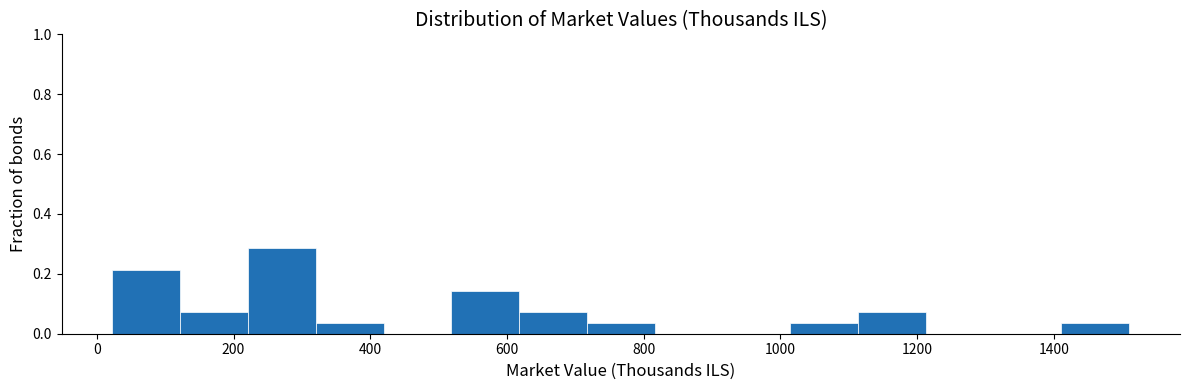

Reading left to right, list every bar in this chart as the range it spans on the x-axis followed by its height. Neither the bar edges nor the heights are printed on the chart, so give them approximately, as read against the axes.

20 to 120: 0.22
120 to 220: 0.08
220 to 320: 0.28
320 to 420: 0.04
420 to 520: 0
520 to 620: 0.14
620 to 720: 0.08
720 to 820: 0.04
820 to 920: 0
920 to 1020: 0
1020 to 1120: 0.04
1120 to 1220: 0.08
1220 to 1320: 0
1320 to 1420: 0
1420 to 1520: 0.04